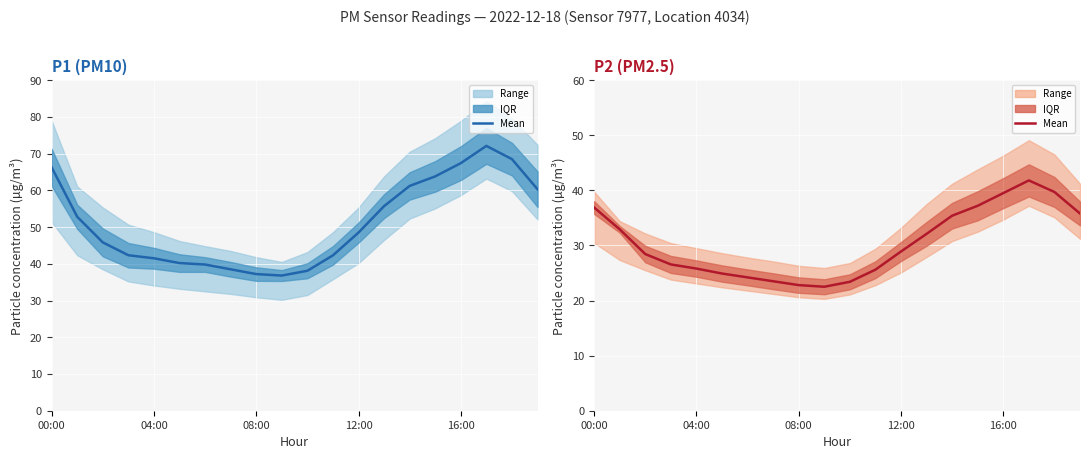

Where is P2 mean nearest to the value 32?

13